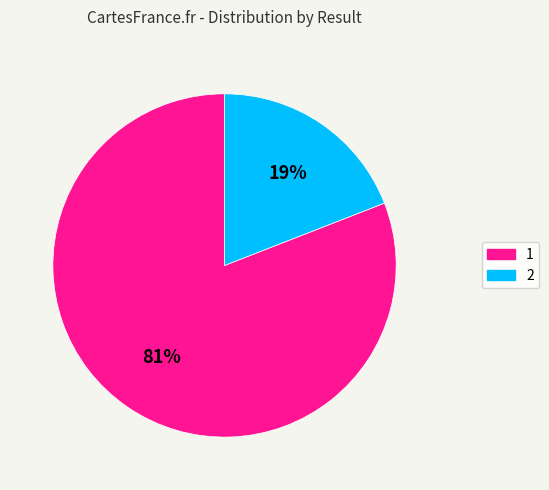

Which has a higher value, 1 or 2?

1